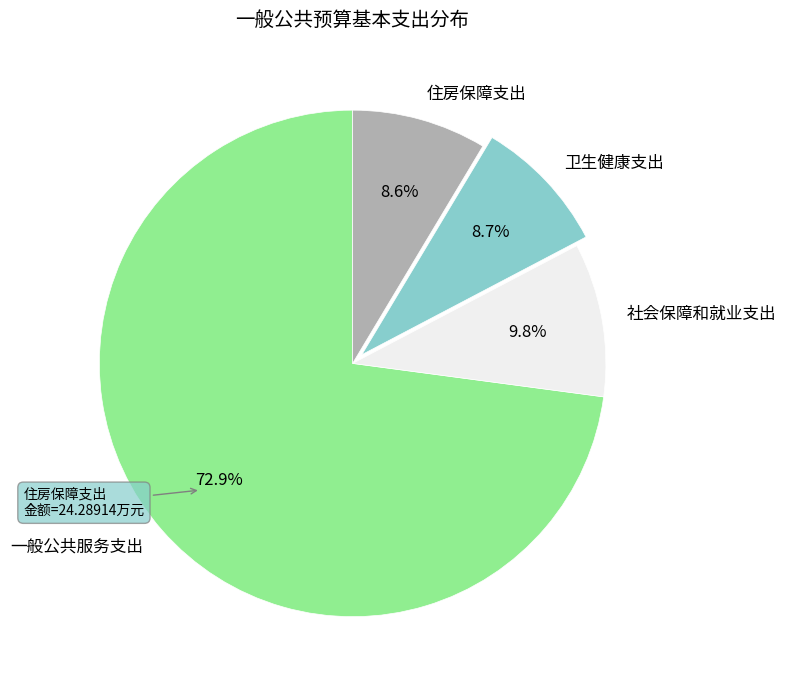

To the nearest percent, what percentage of the pie is 社会保障和就业支出?

10%